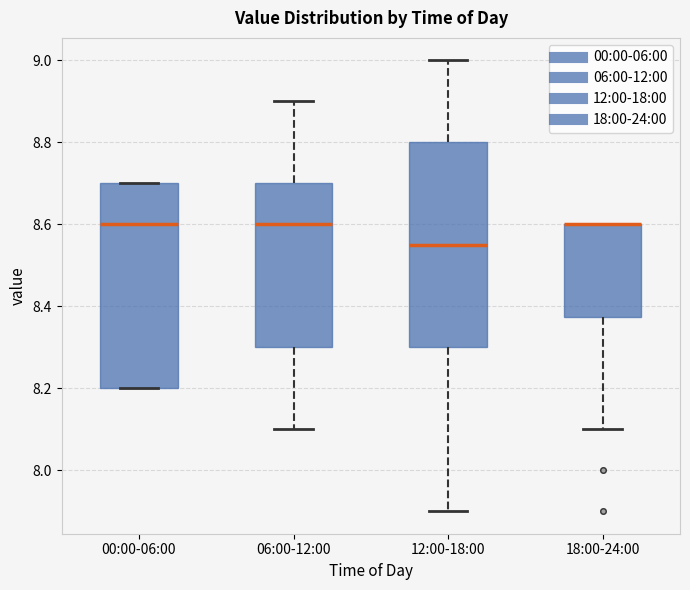

Reading left to right, transcribe this box plot: for each box, give where its median line is, the range the box spans, and where its two whiskers end, as read against the y-axis. The values are not printed on the chart, so give them approximately, as read against the axis.

00:00-06:00: median 8.60, box 8.20 to 8.70, whiskers 8.20 to 8.70
06:00-12:00: median 8.60, box 8.30 to 8.70, whiskers 8.10 to 8.90
12:00-18:00: median 8.56, box 8.30 to 8.80, whiskers 7.90 to 9.00
18:00-24:00: median 8.60 (drawn on the box's upper edge), box 8.38 to 8.60, whiskers 8.10 to 8.60